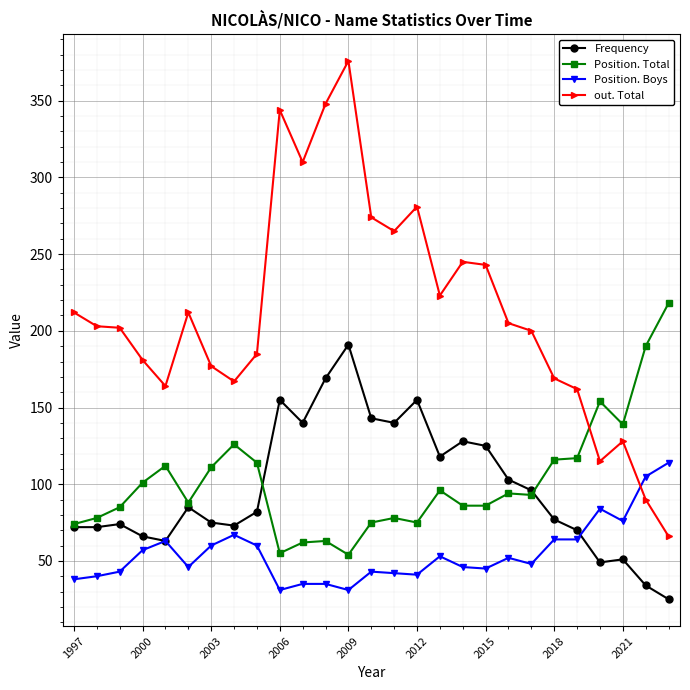

Which series has the largest range (max minus min)?

out. Total